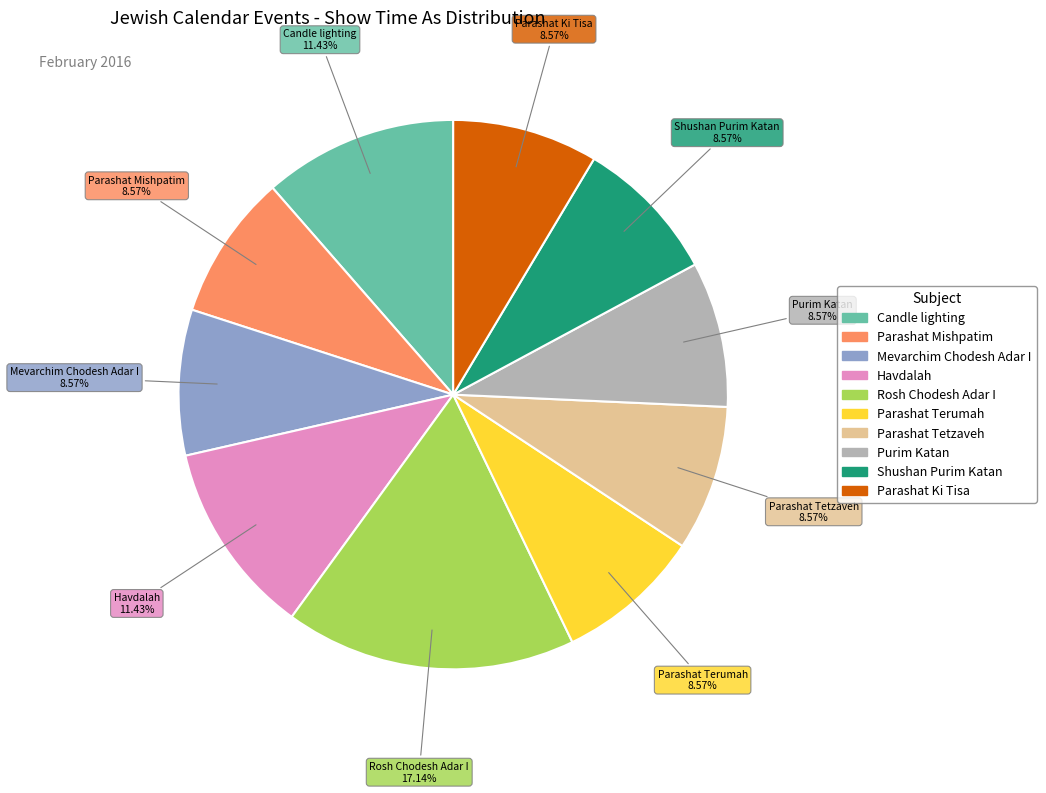

What is the ratio of the value at Havdalah to the value at Parashat Ki Tisa?

1.3